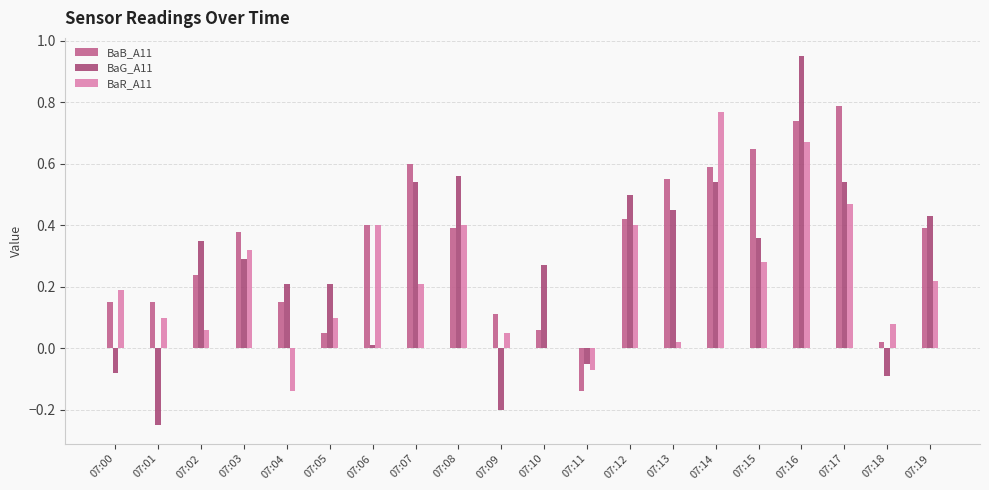

Which series changed the most between 07:05 and 07:14?

BaR_A11